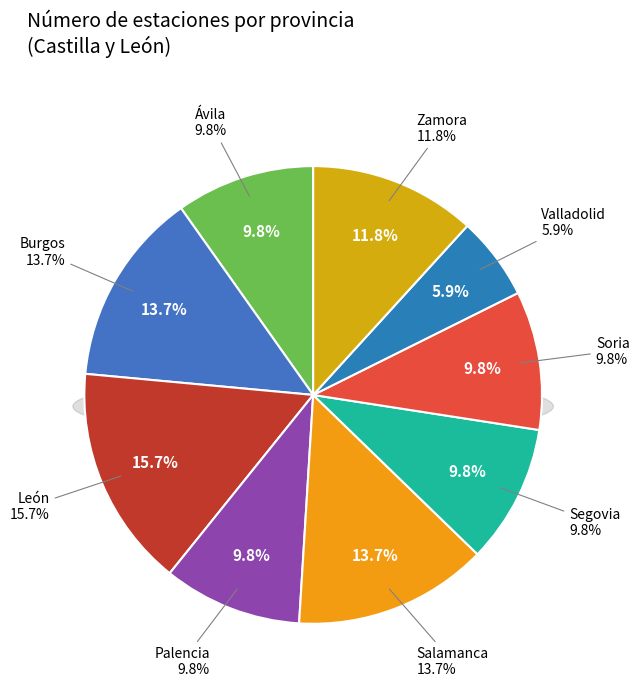

How much of the chart is everything except Zamora?

88.2%